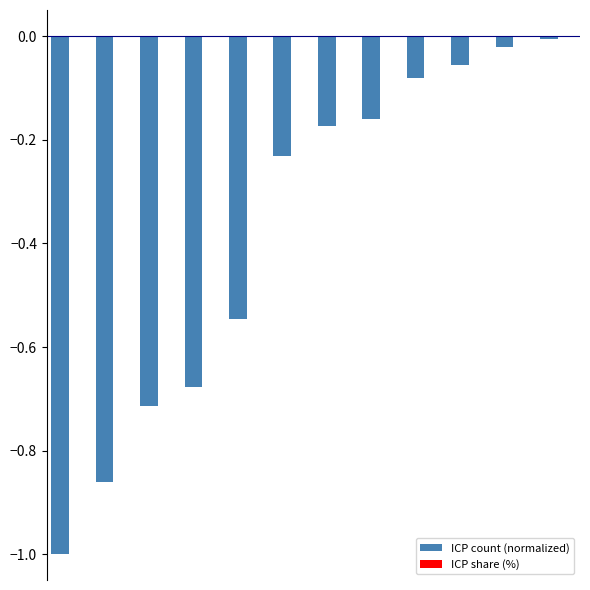

What is the sum of all ICP count (normalized) values?

-4.5